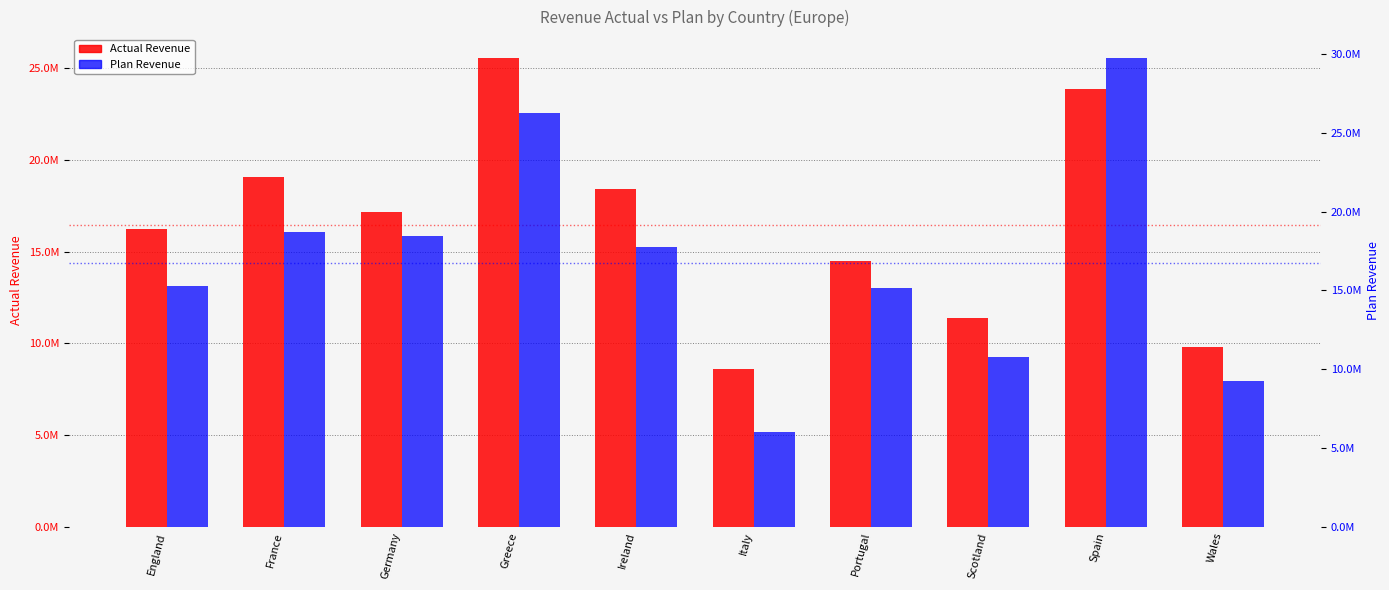

Is the value of Plan Revenue at Greece greater than the value of Actual Revenue at Italy?

Yes